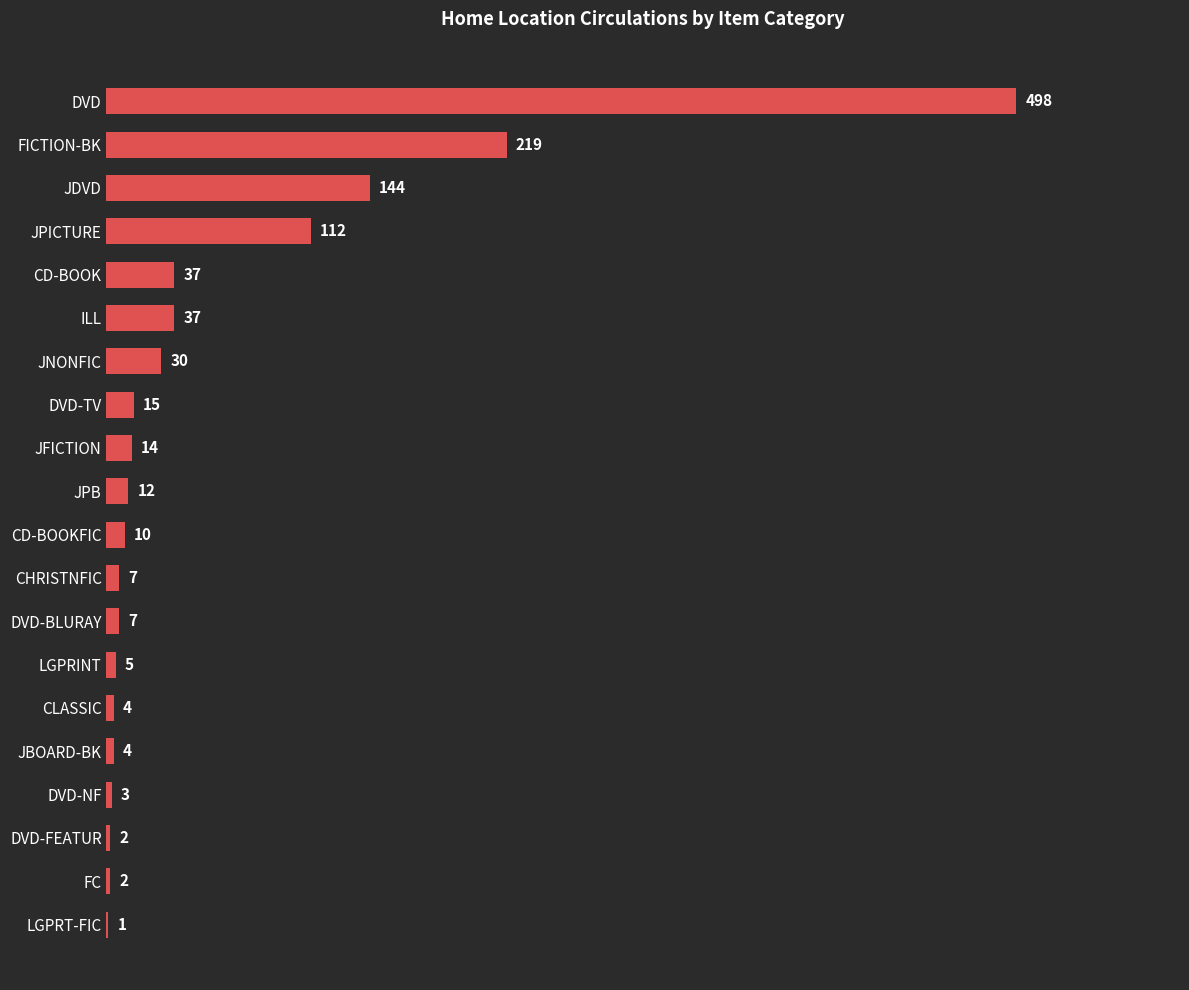

Which label corresponds to the largest value in the chart?

DVD